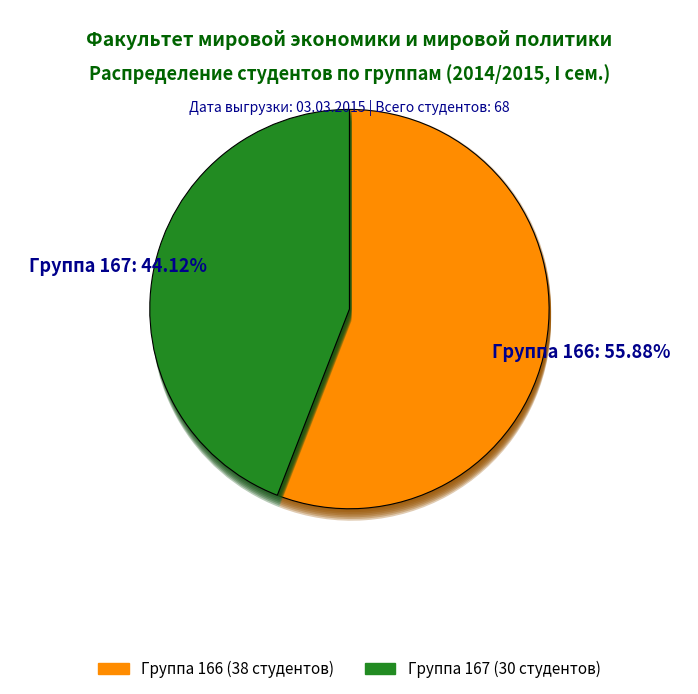

Which category has the smallest portion of the pie?

167